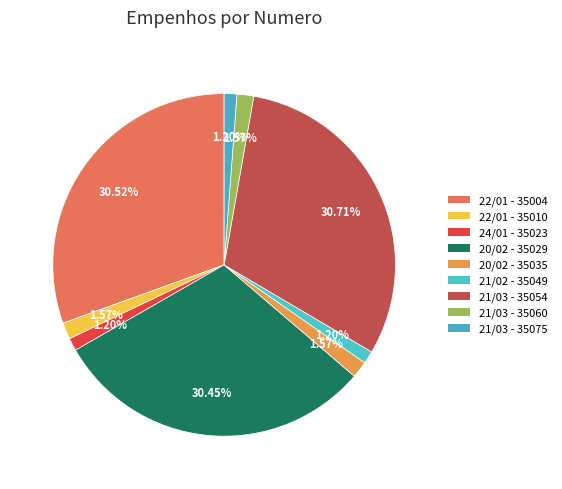

Which category has the biggest portion of the pie?

21/03 - 35054